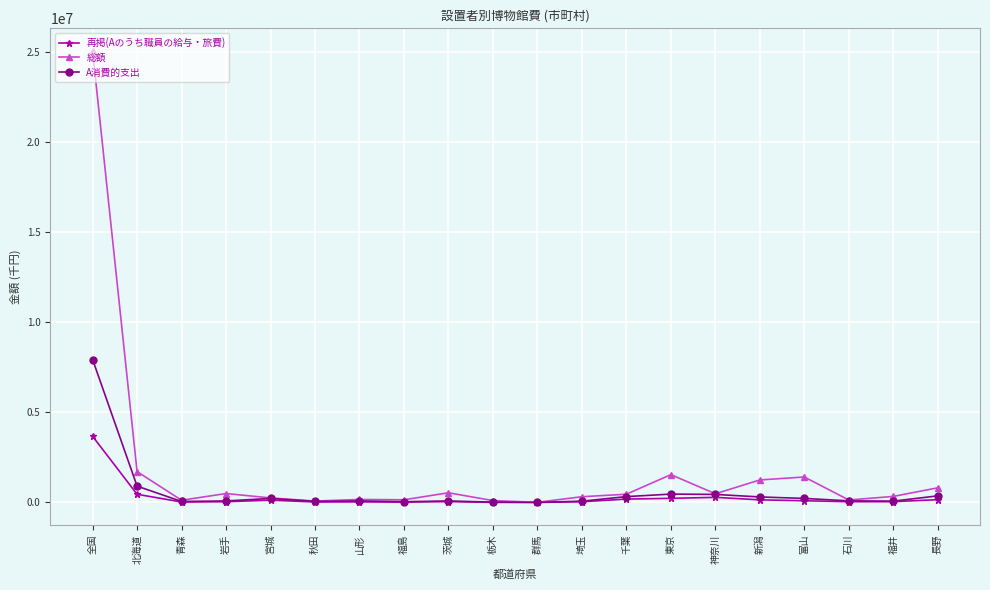

What is the label of the 2nd point from the left?

北海道